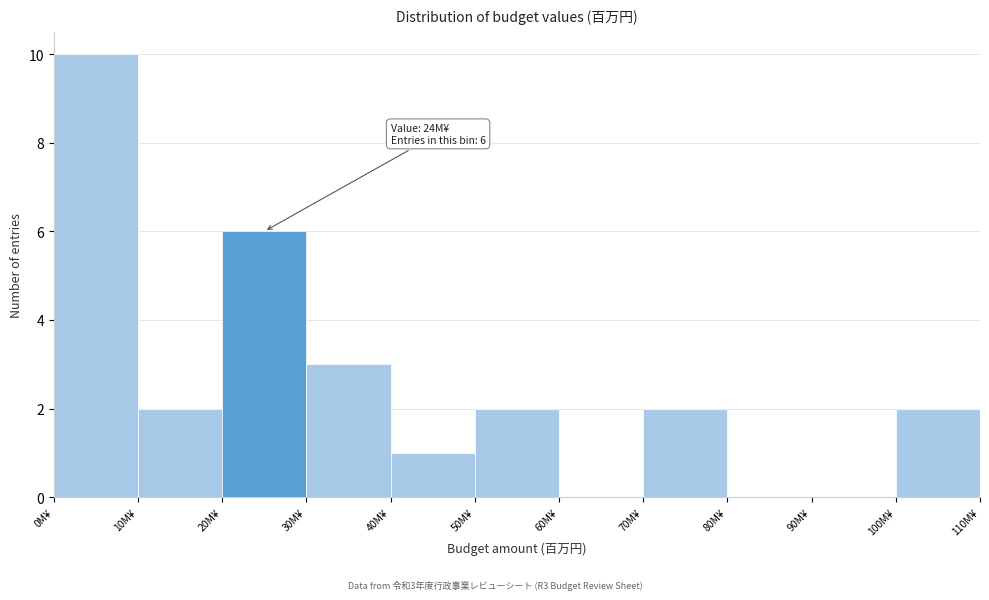

Which range on the x-axis has the tallest bar?

0 to 10